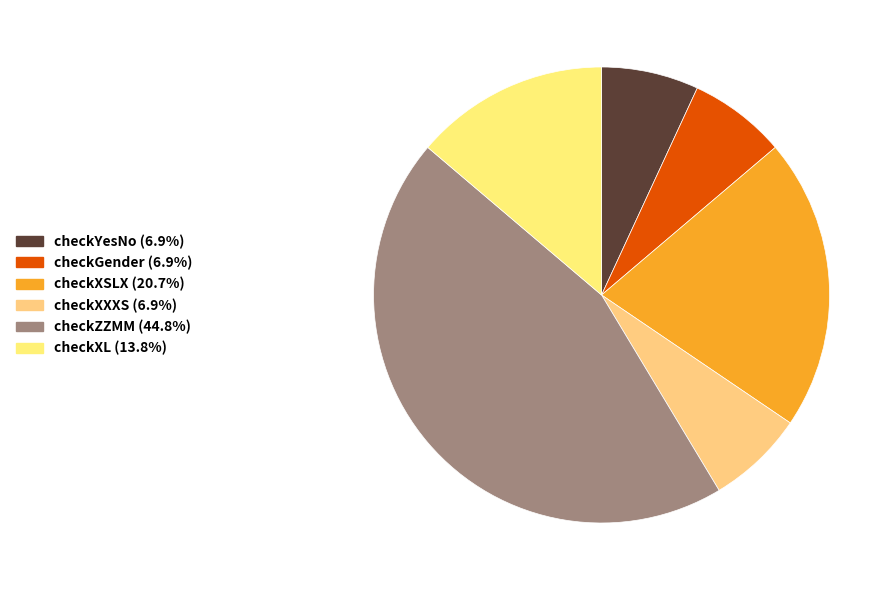

Count the number of slices in the pie.

6